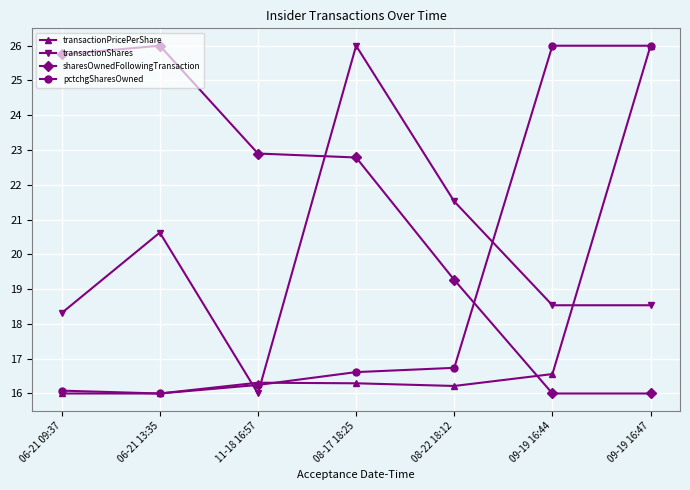

True or false: sharesOwnedFollowingTransaction has more than 2 interior local peaks.

False